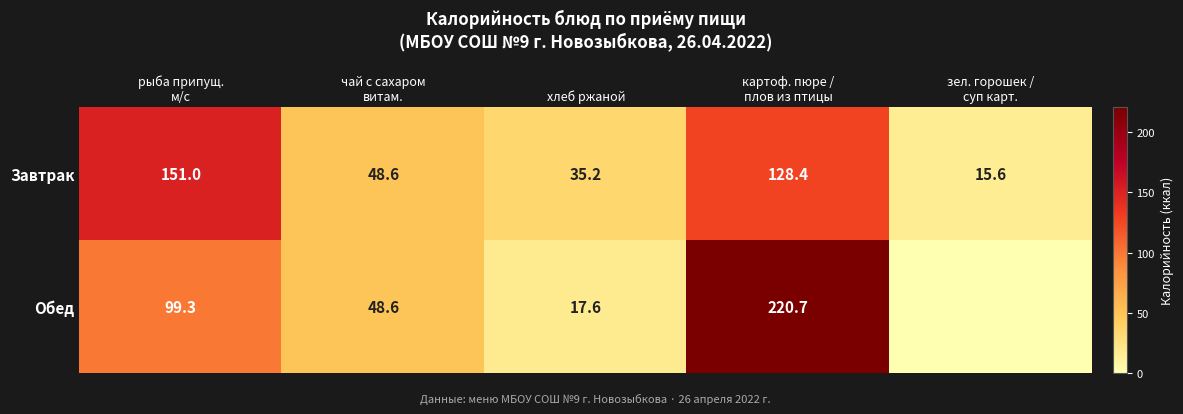

What is the spread (max minus min) of values at зел. горошек /
суп карт.?

15.6